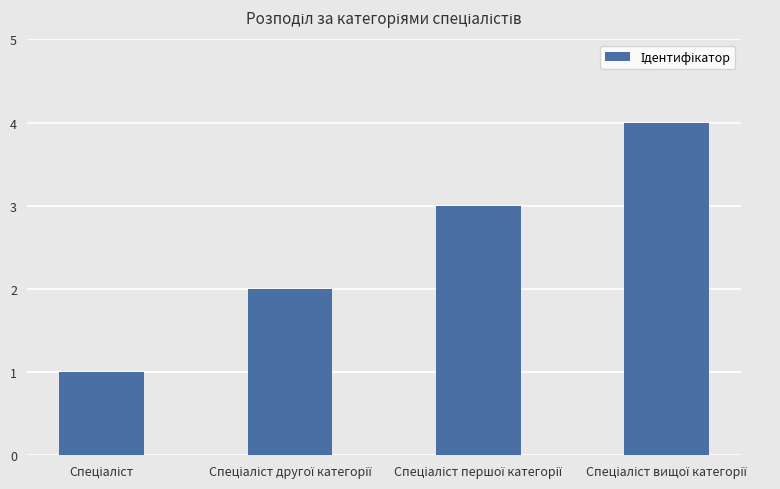

What is the sum of all values?

10